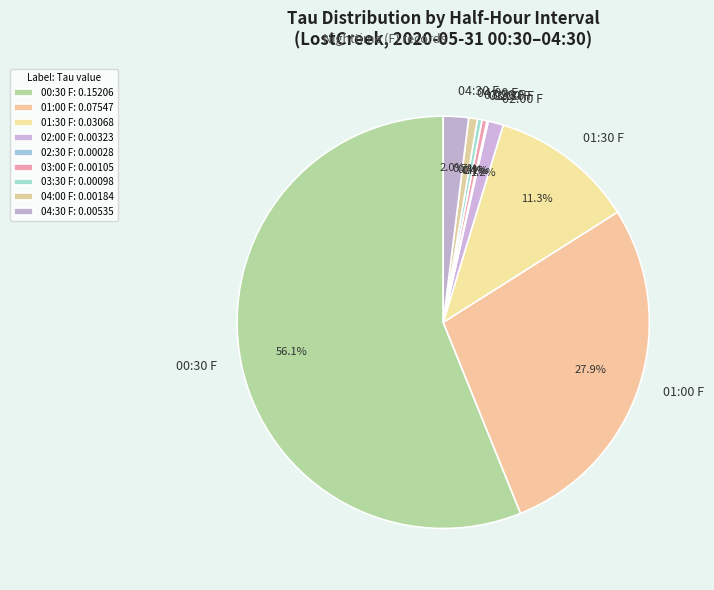

Which slice represents more than half of the pie?

00:30 F